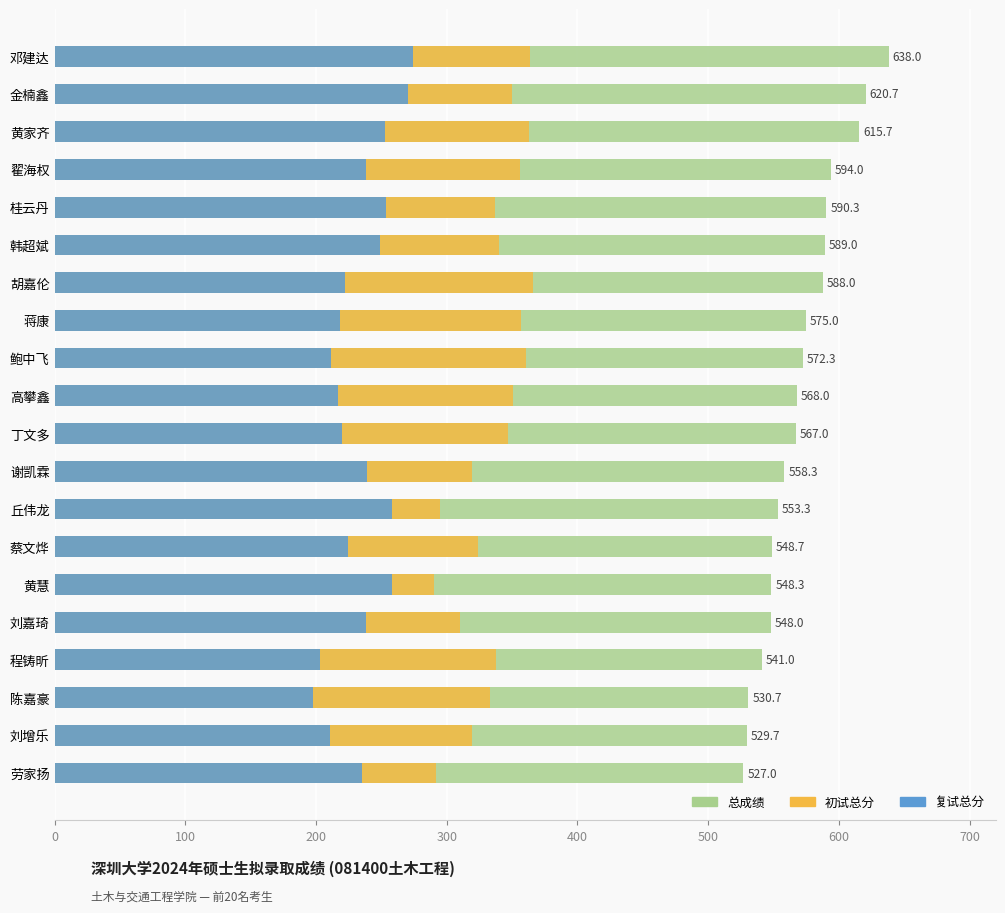

Count the number of categories in the chart.

20